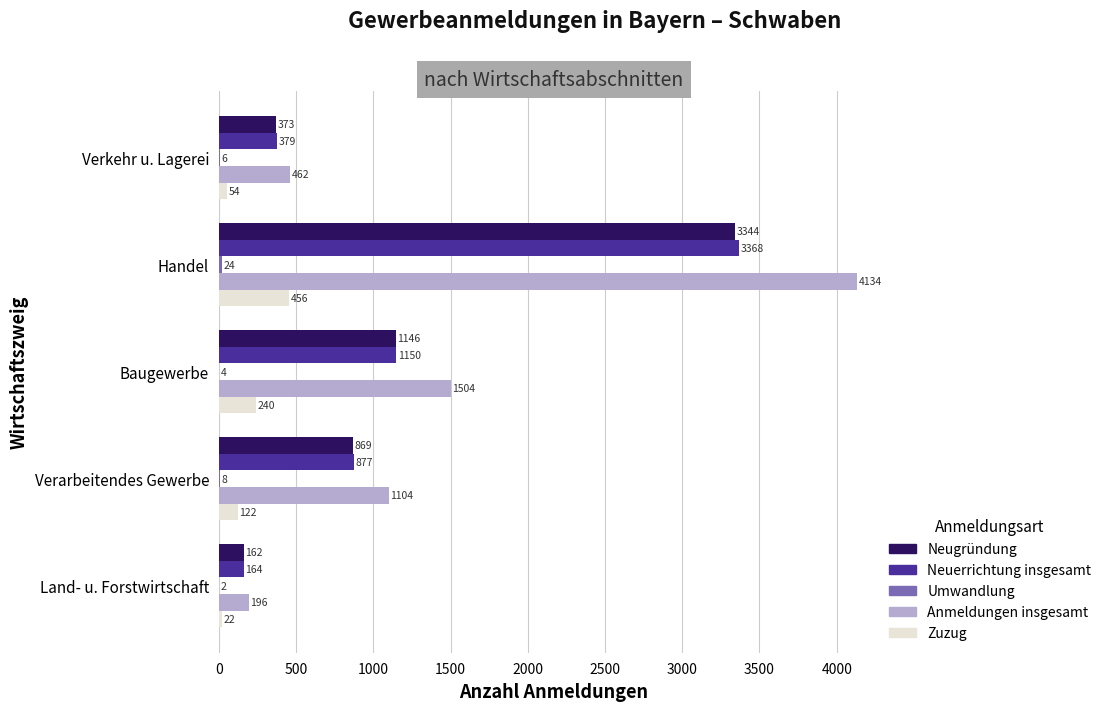

How many data points does each series have?

5